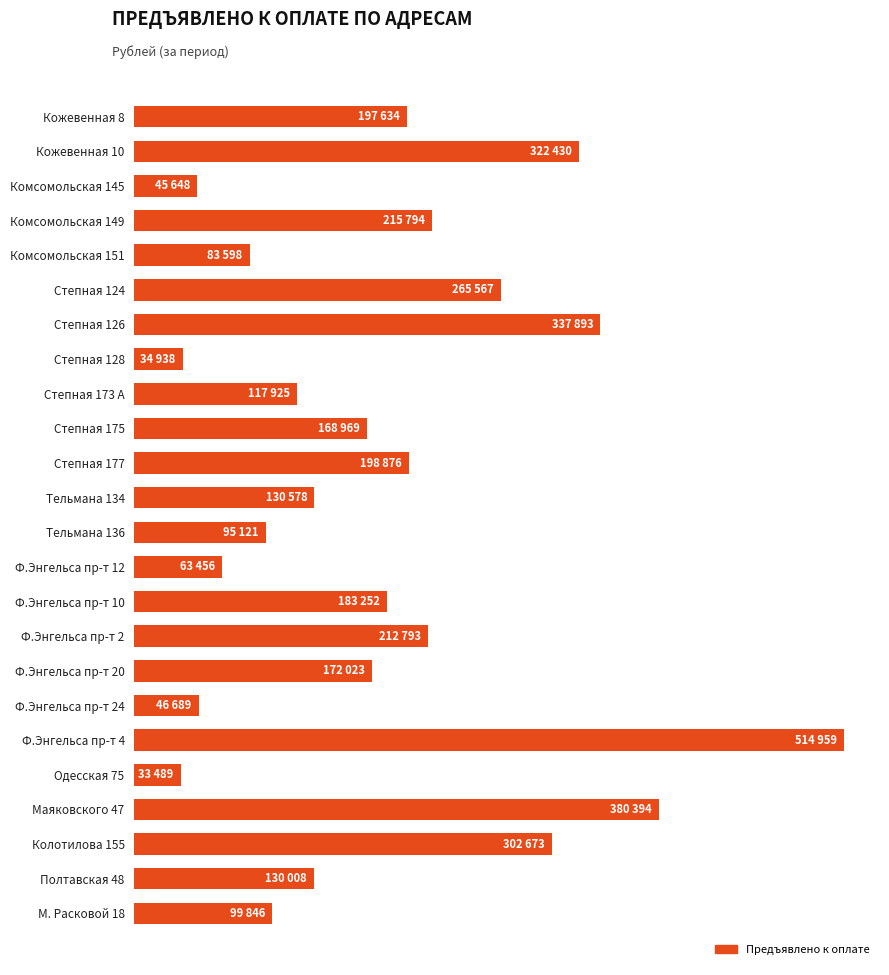

How many bars are there in total?

24